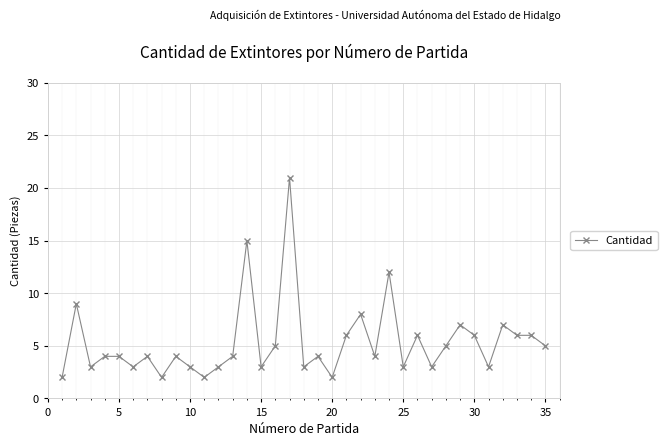

What is the difference between the second highest and minimum values?

13